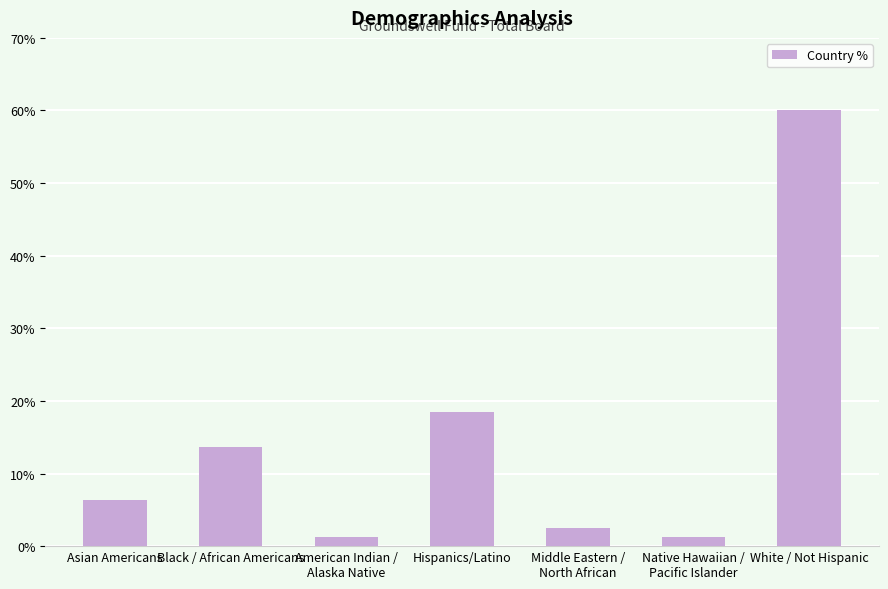

The chart shows a value of 0.1 at Asian Americans. True or false?

True